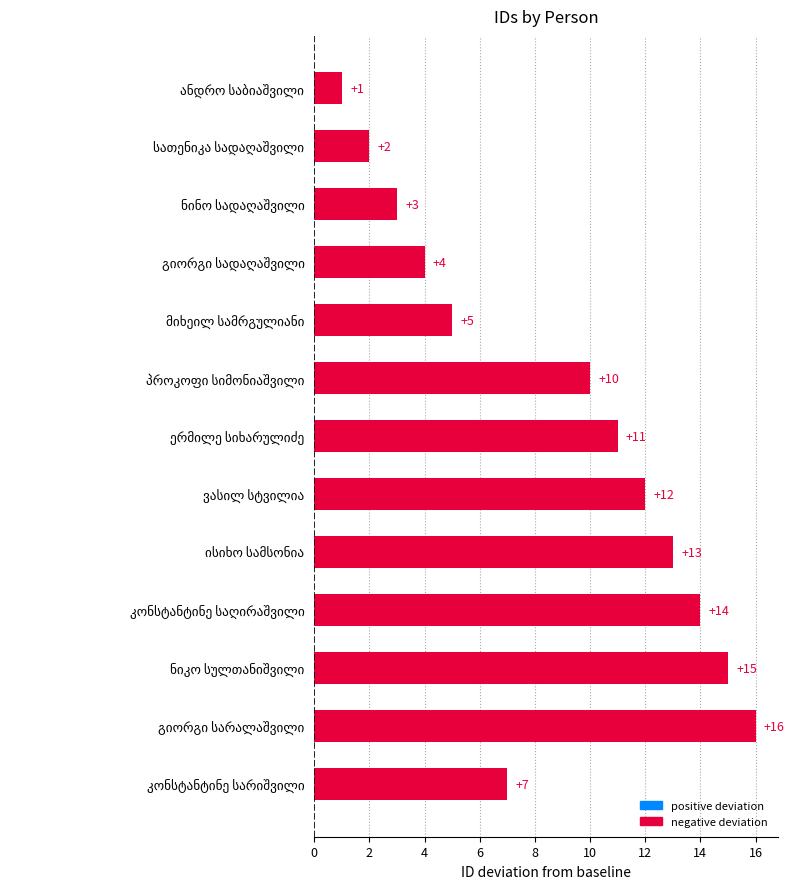

What is the greatest value displayed?

16